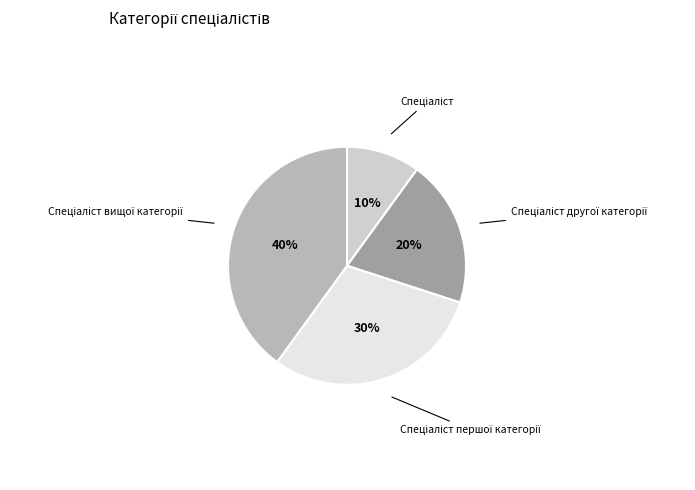

To the nearest percent, what is the average slice percentage?

25%